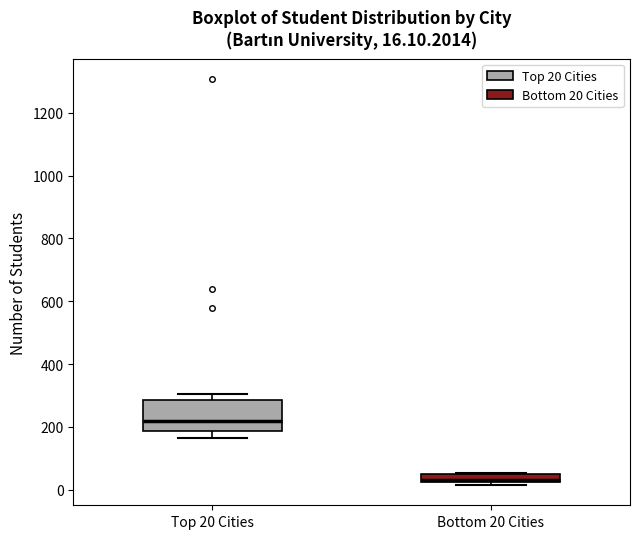

Which box is the tallest, from its lower edge to its upper edge?

Top 20 Cities